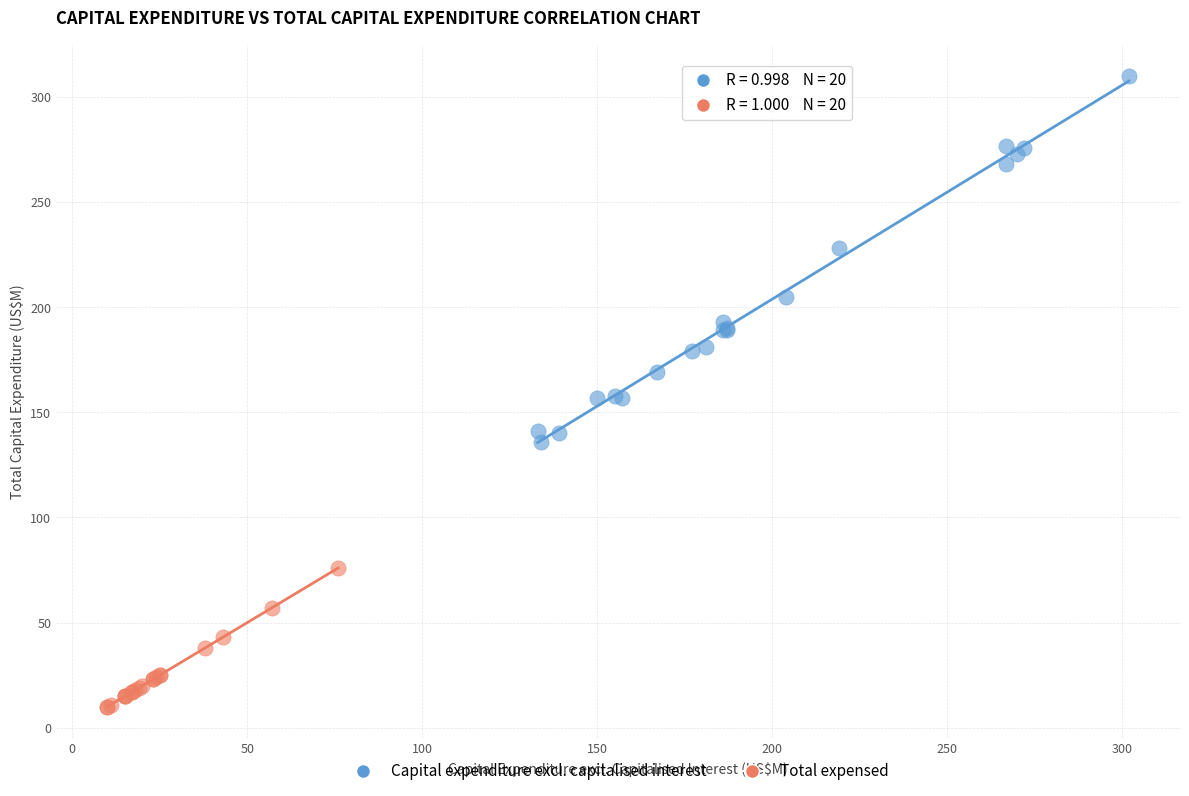

Which series has the widest spread of Y values?

Capital expenditure excl. capitalised interest